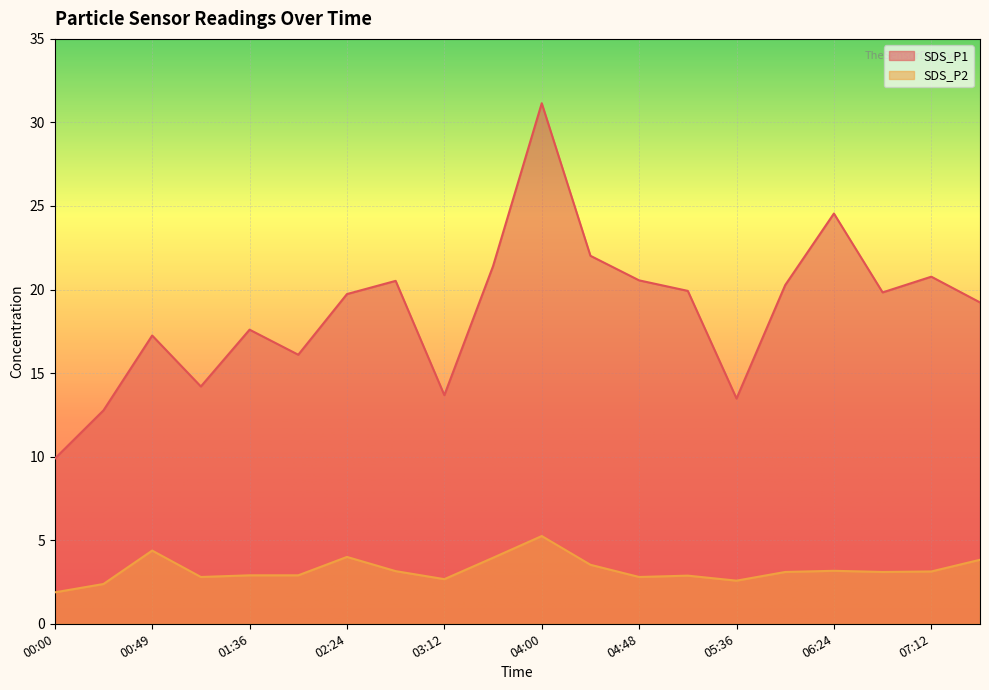

Where does the SDS_P1 series first go above 19?

02:24